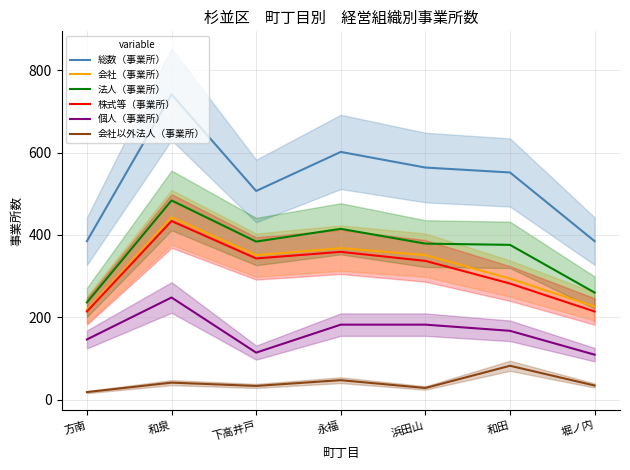

How many lines are shown in the chart?

6